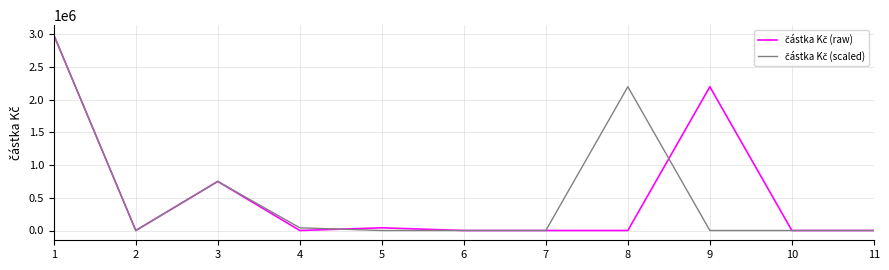

What is the maximum value shown in the chart?

2987491